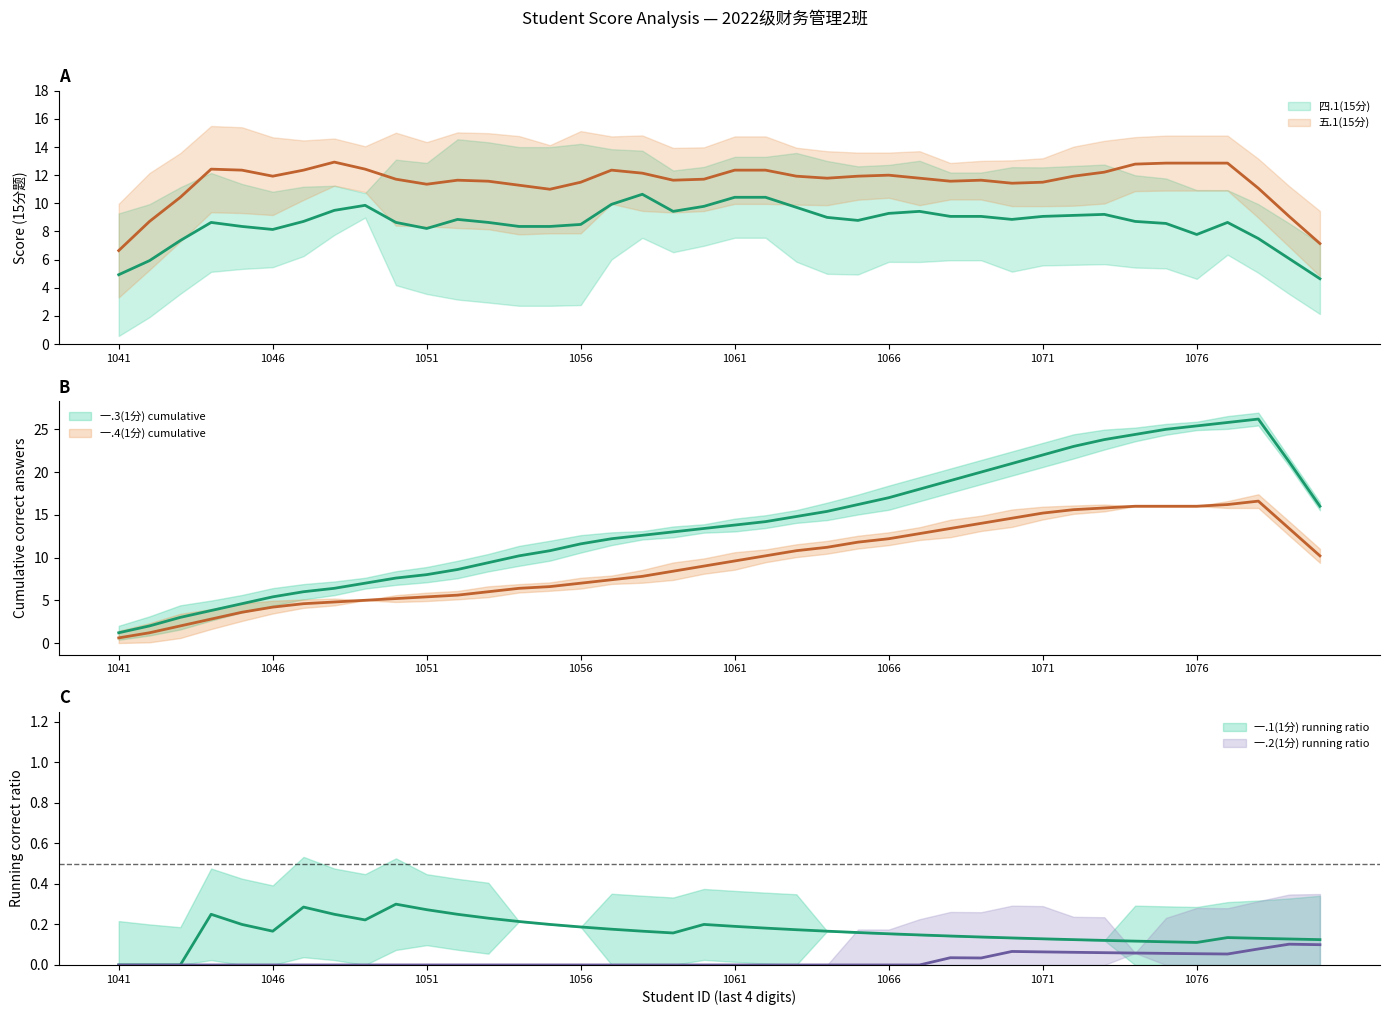

Count the number of categories in the chart.

40